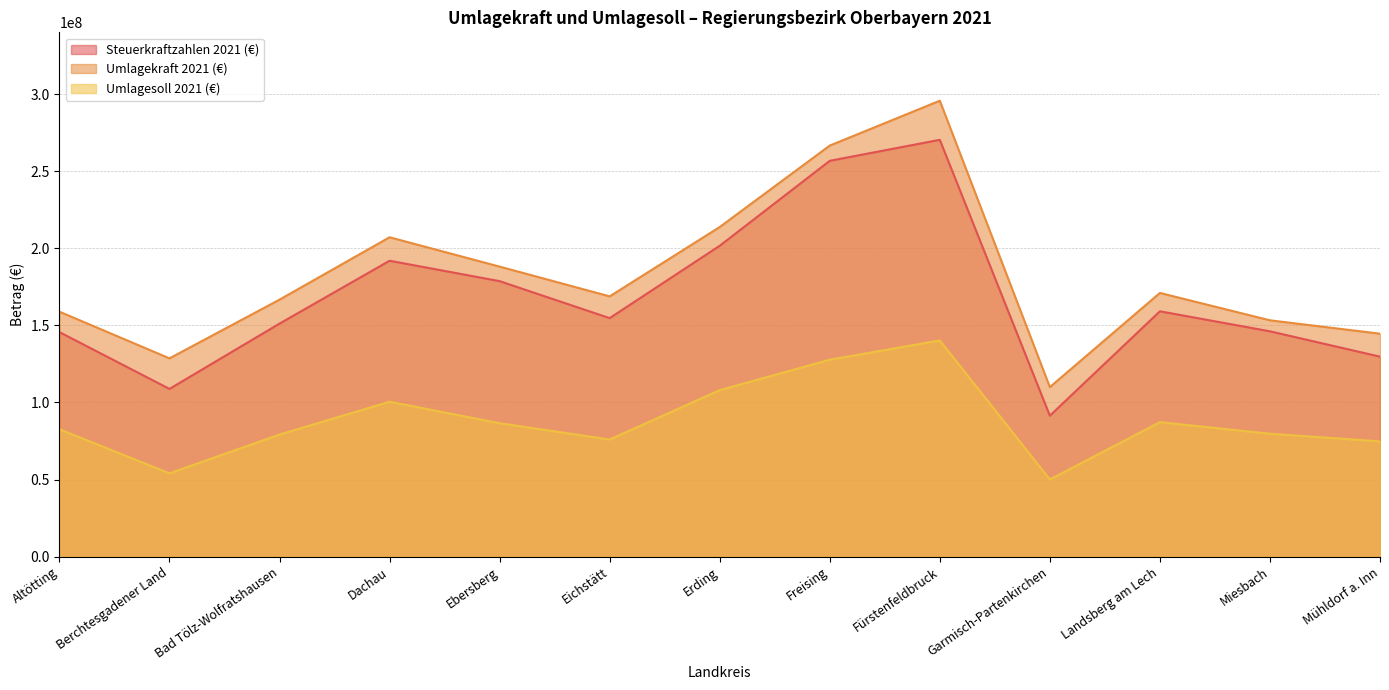

At which label does Umlagesoll 2021 (€) first exceed 82598584?

Dachau